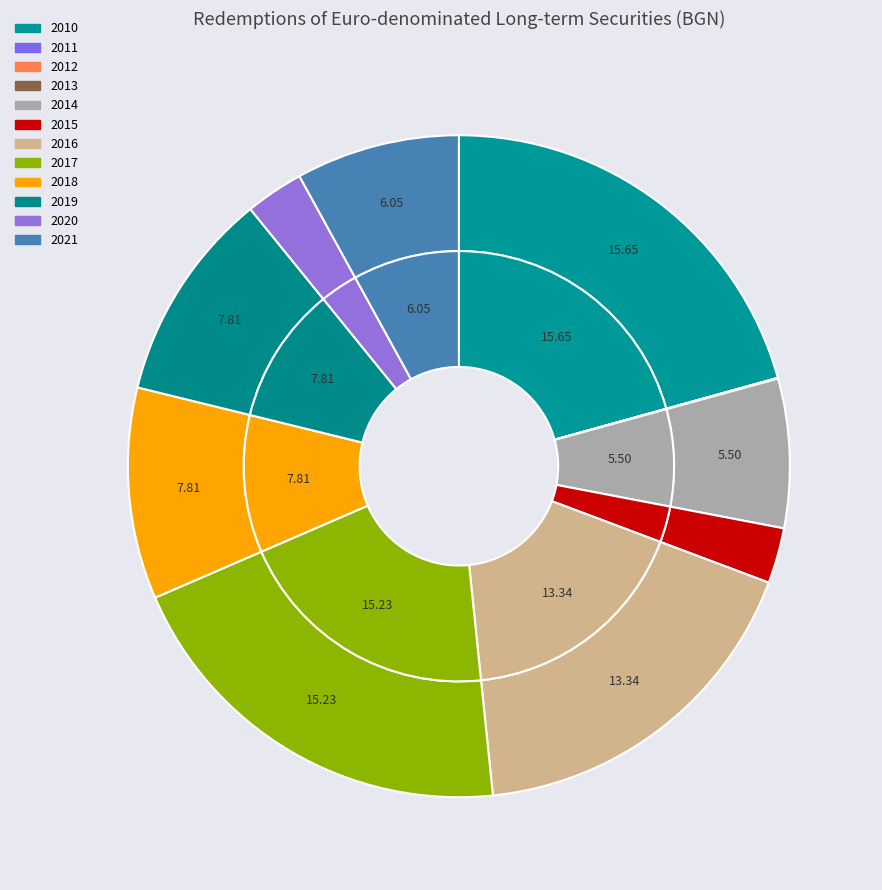

Which category has the smallest portion of the pie?

2011